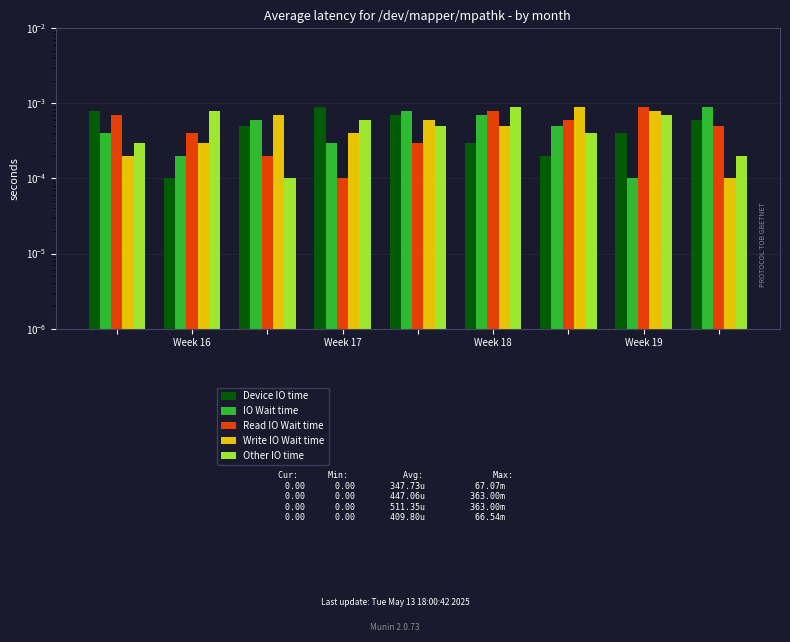

At which category is the sum across all series the highest?

Week 18